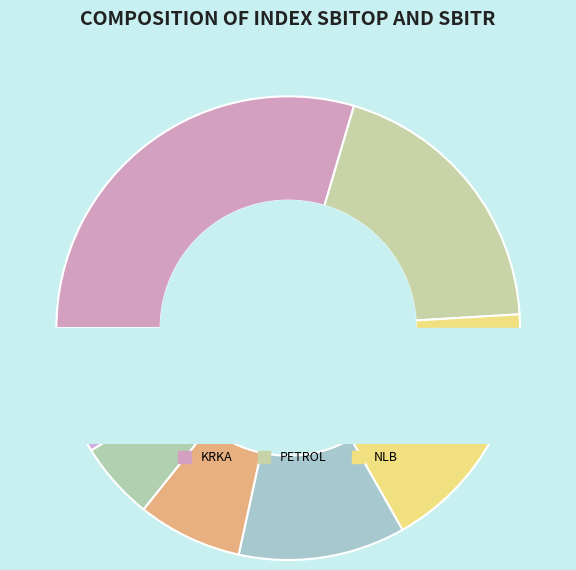

How many segments does this pie chart have?

9